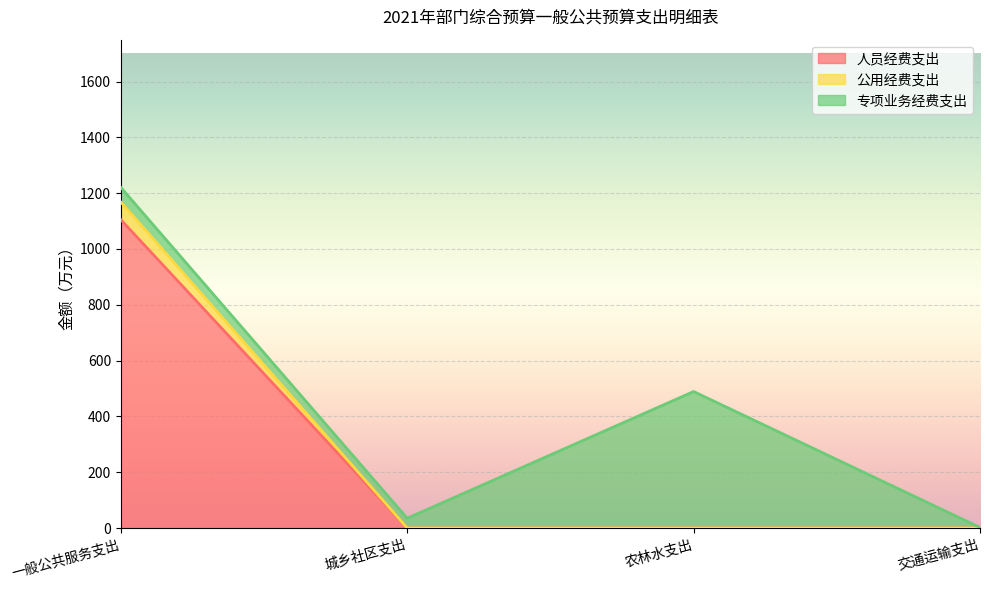

True or false: 人员经费支出 and 公用经费支出 intersect in this chart.

False